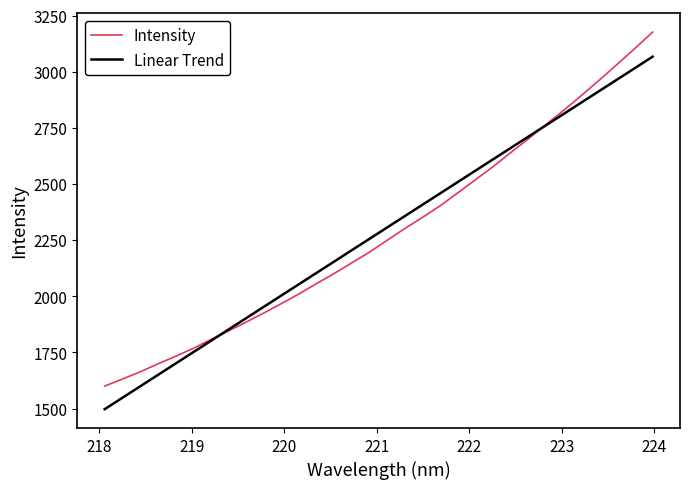

Reading left to right, transcribe all the data shown in this chart.

Intensity: 1600.0	1631.1	1663.2	1698.6	1732.4	1767.8	1807.4	1845.7	1885.3	1925.8	1967.9	2011.2	2057.9	2102.6	2150.3	2198.2	2251.0	2303.3	2352.8	2404.8	2462.6	2521.0	2579.8	2642.2	2703.7	2767.4	2830.5	2896.7	2964.1	3033.8	3104.4	3176.6
Linear Trend: 1497.1	1547.8	1598.5	1649.2	1699.9	1750.6	1801.3	1852.0	1902.7	1953.4	2004.0	2054.7	2105.4	2156.1	2206.7	2257.4	2308.0	2358.6	2409.3	2459.9	2510.6	2561.2	2611.8	2662.4	2713.1	2763.7	2814.3	2864.9	2915.5	2966.1	3016.7	3067.2